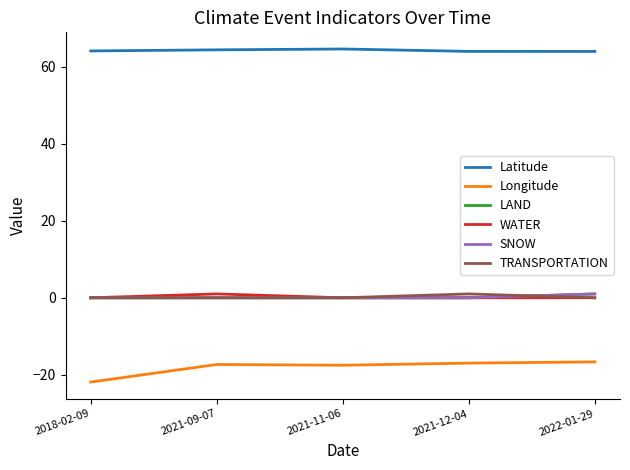

What are all the series names shown in the legend?

Latitude, Longitude, LAND, WATER, SNOW, TRANSPORTATION